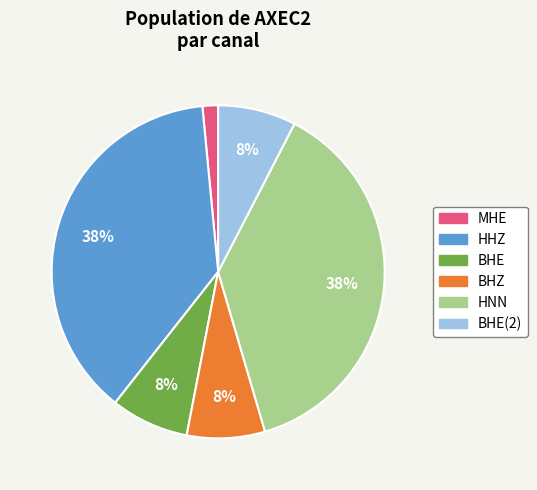

Between BHZ and MHE, which is larger?

BHZ